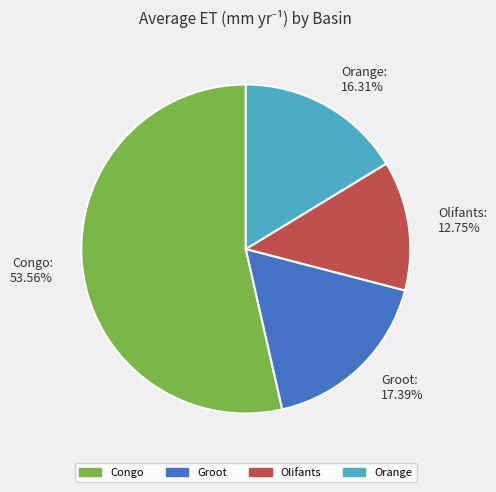

Rank the categories by value from highest to lowest.

Congo, Groot, Orange, Olifants